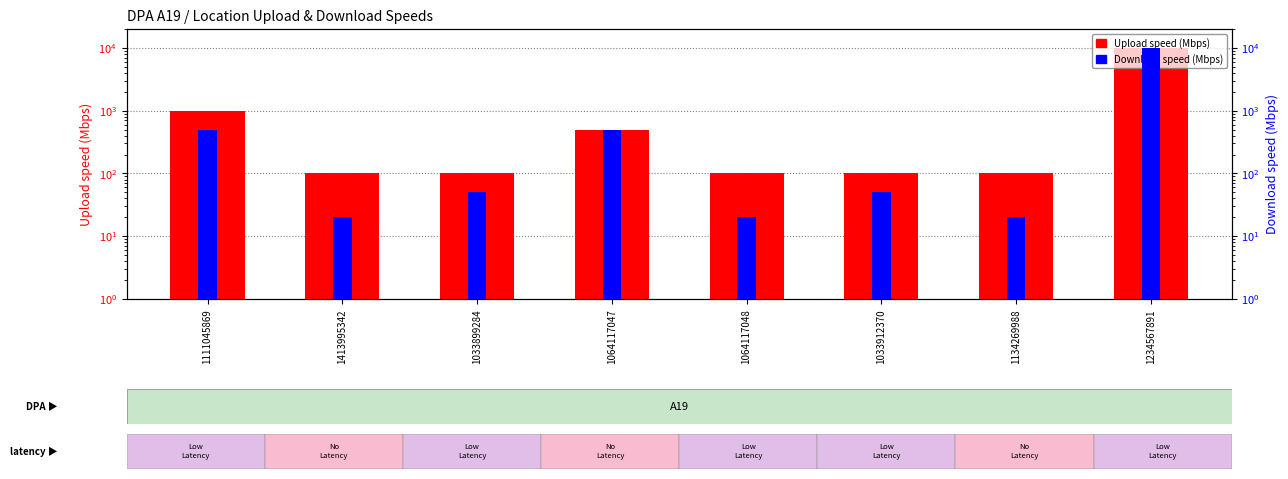

Which category has the lowest value across all series?

1413995342